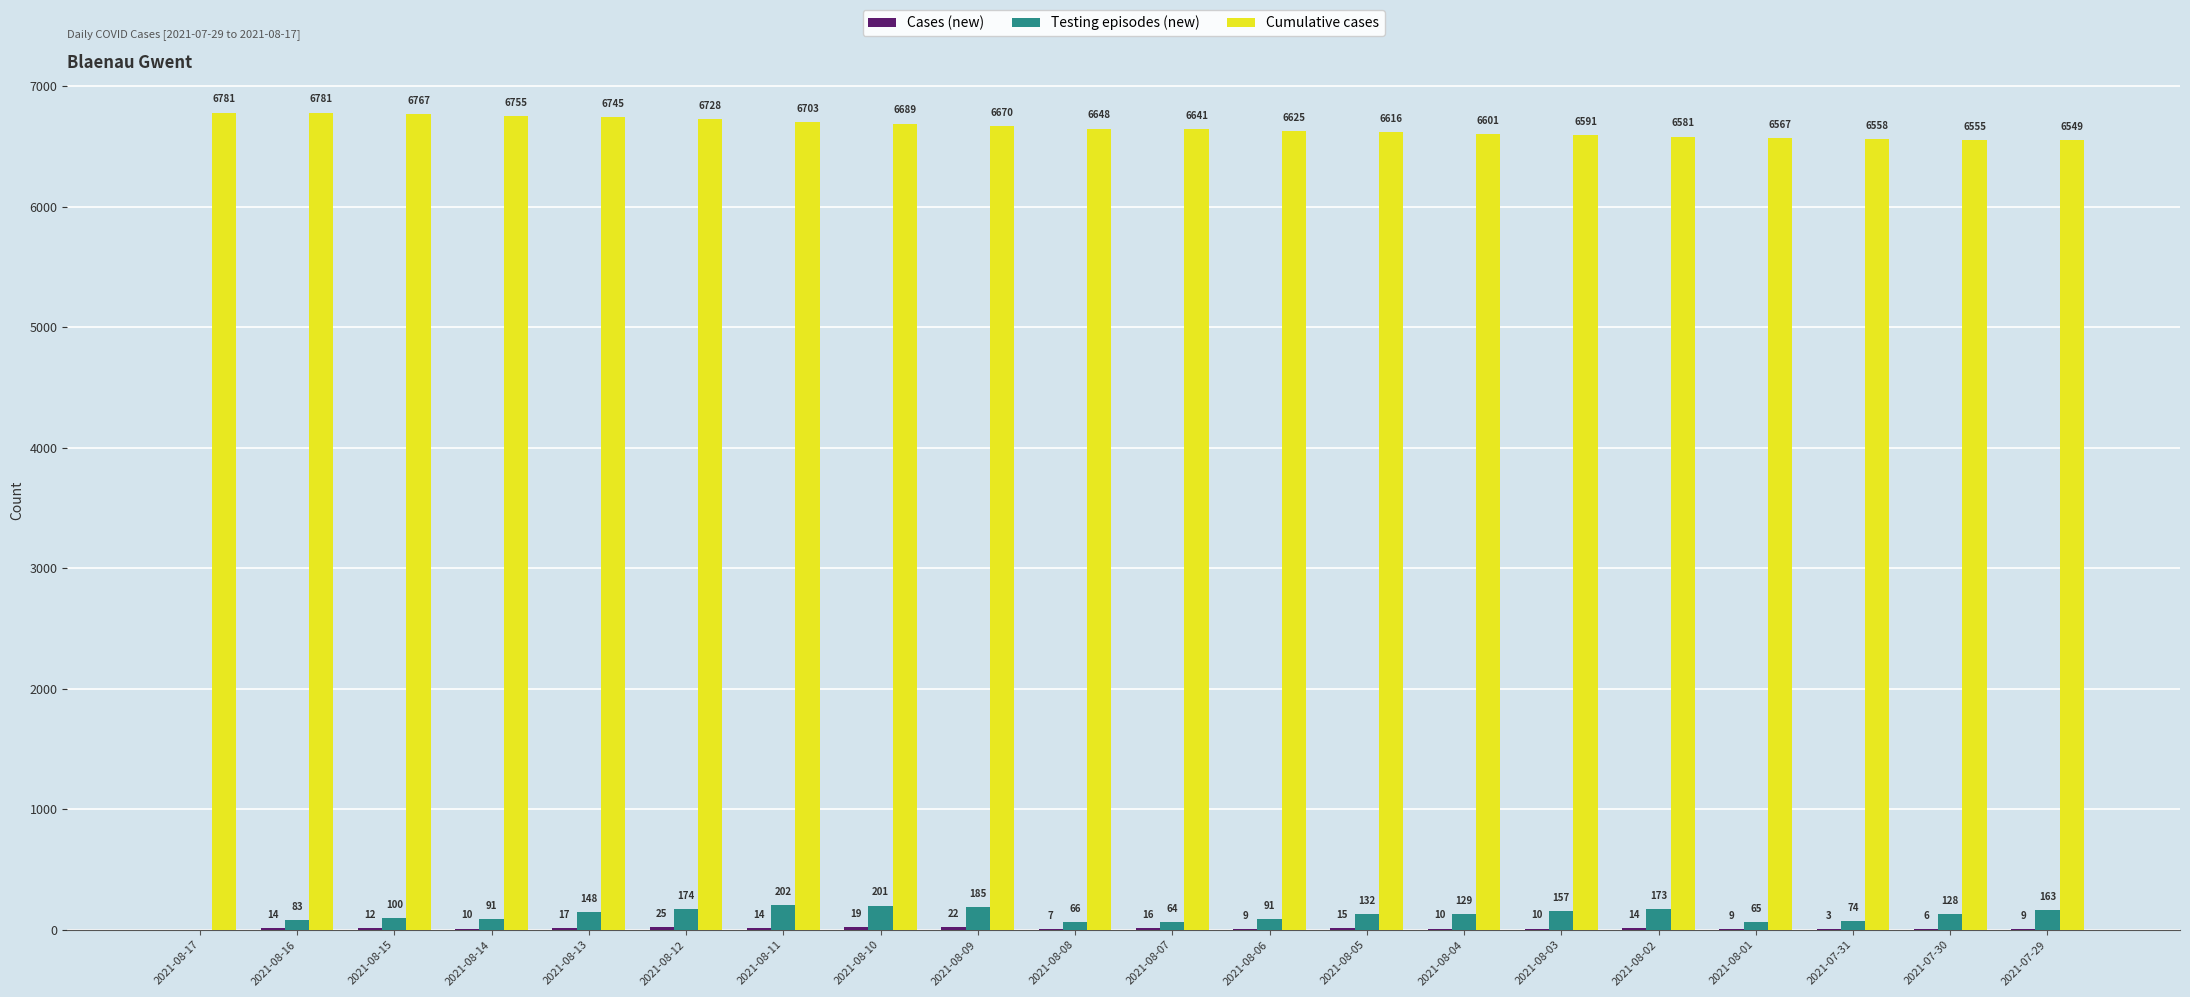

Which category has the highest value in the Testing episodes (new) series?

2021-08-11